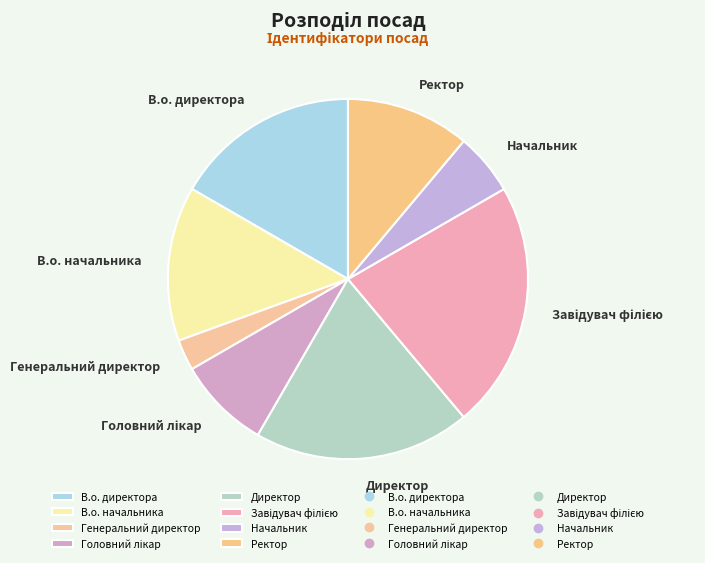

The В.о. начальника slice represents 5% of the pie. True or false?

False